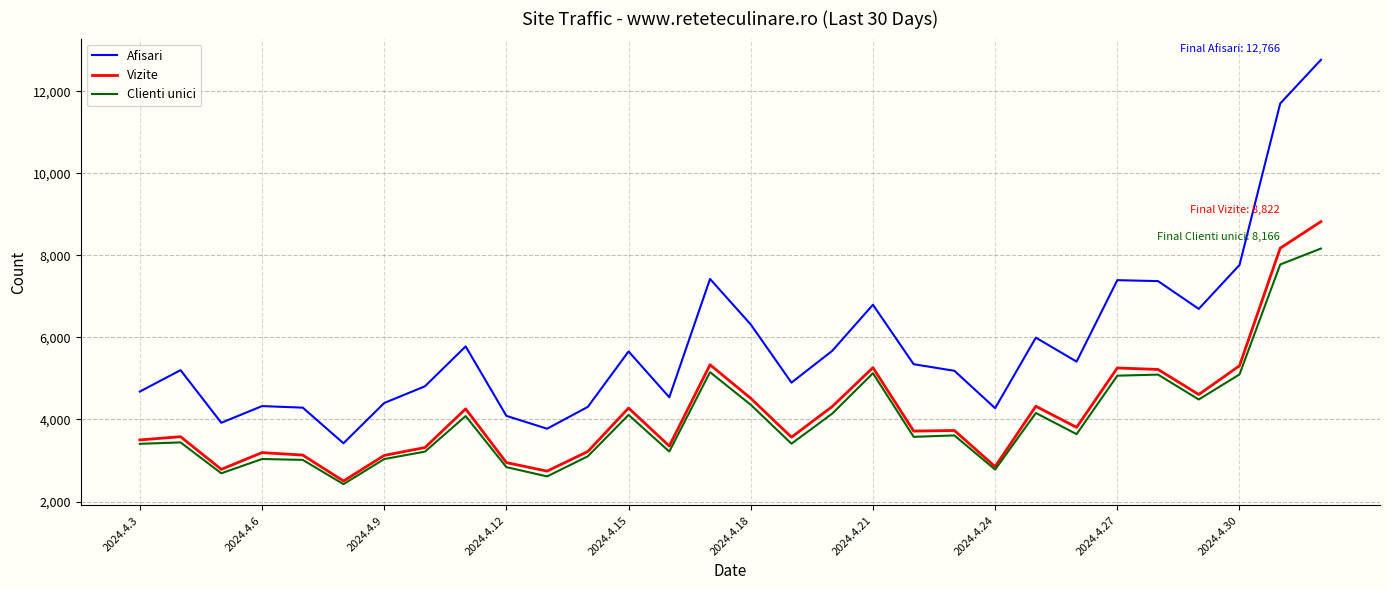

True or false: Afisari has more than 0 points higher than both neighbors.

True